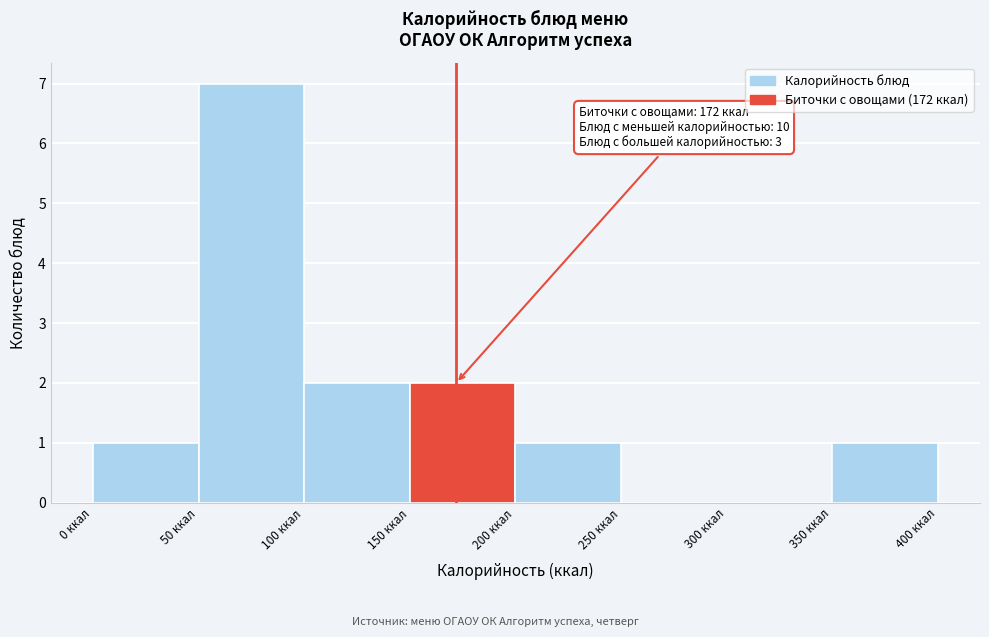

Which range on the x-axis has the tallest bar?

50 to 100